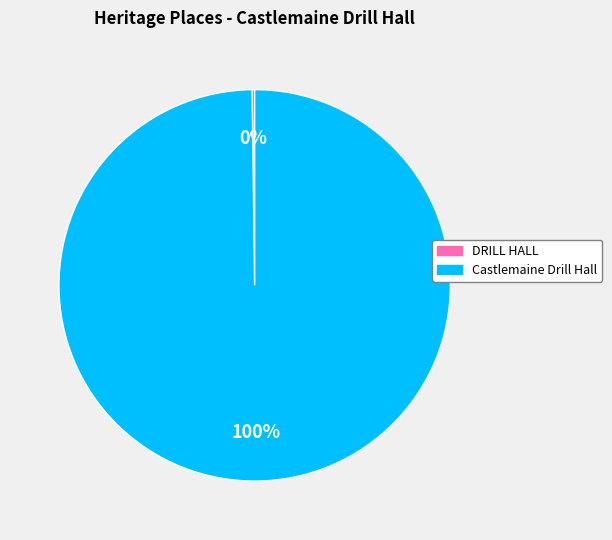

Which slice represents more than half of the pie?

Castlemaine Drill Hall